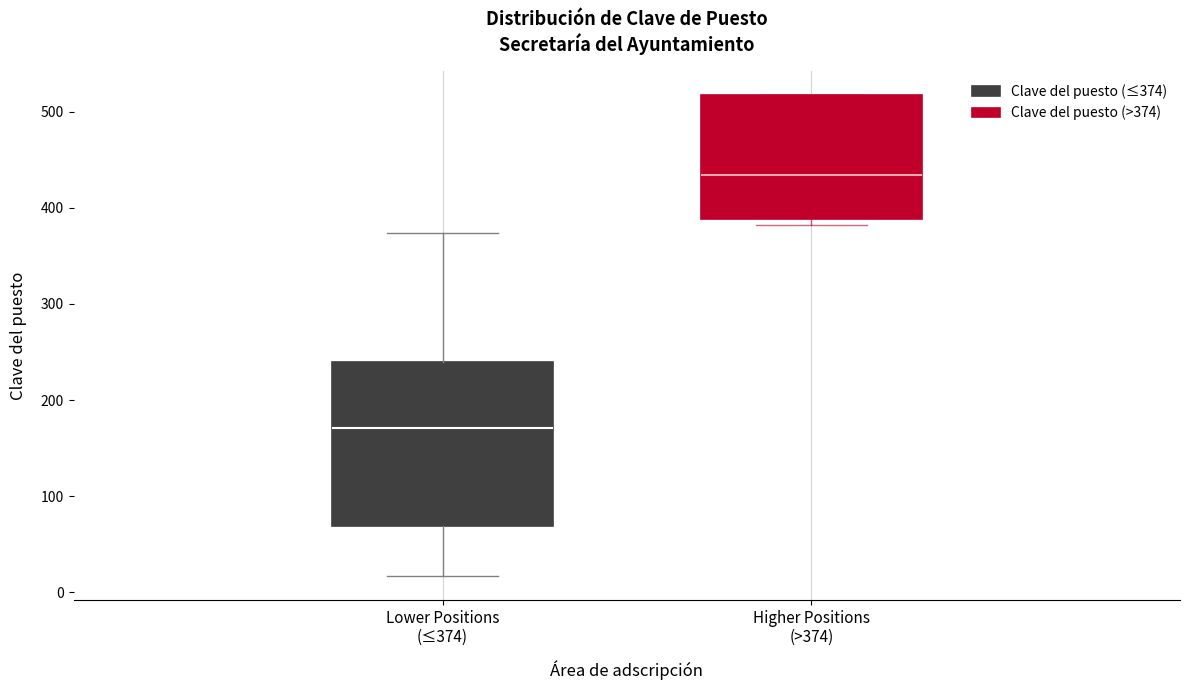

Which box has the highest median line?

Higher Positions (>374)